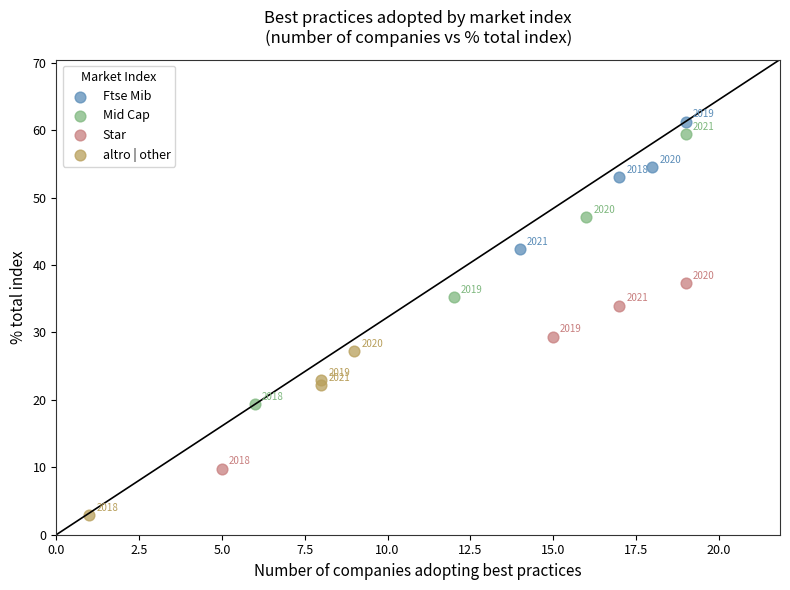

Which series reaches the maximum Y coordinate?

Ftse Mib